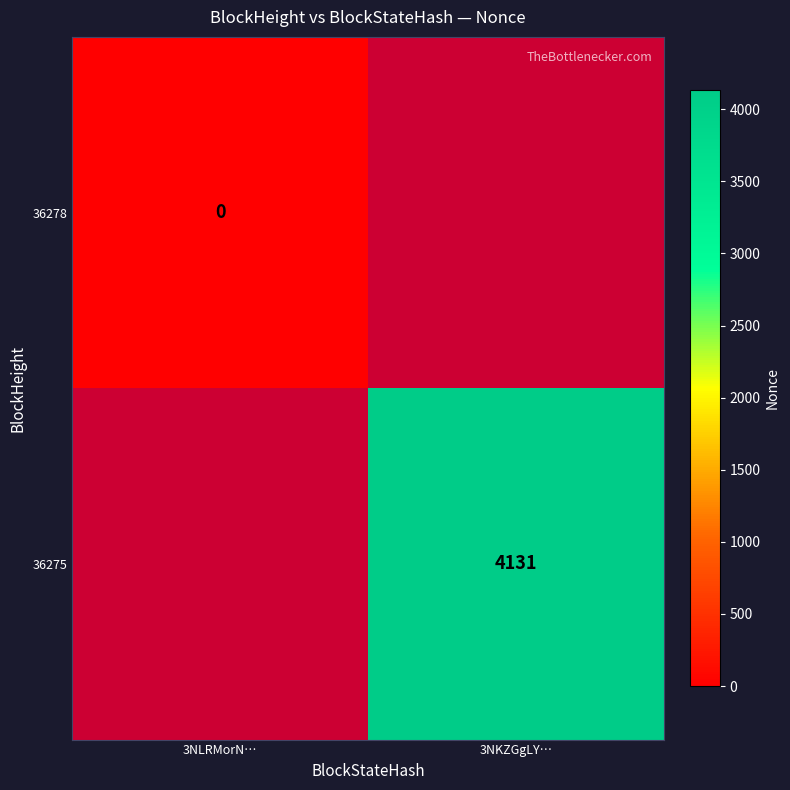

How many categories are shown in the chart?

2